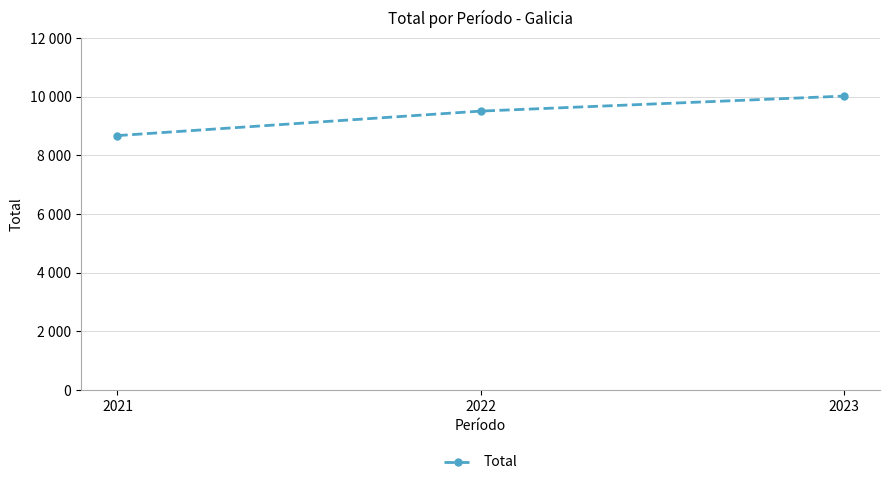

Does the chart have visible grid lines?

Yes